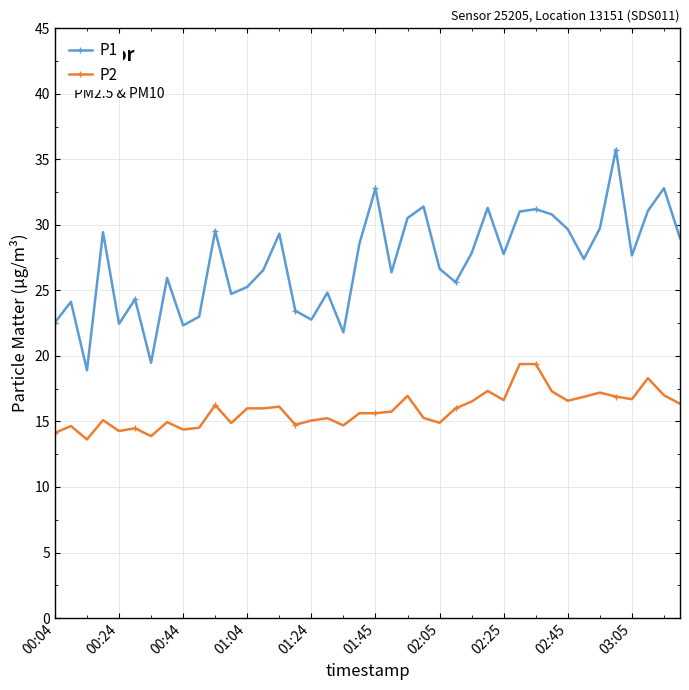

Which series has the largest range (max minus min)?

P1